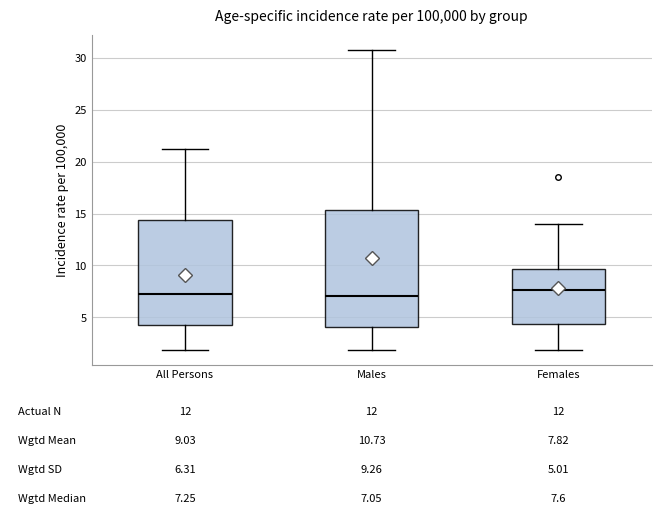

Which box is the tallest, from its lower edge to its upper edge?

Males